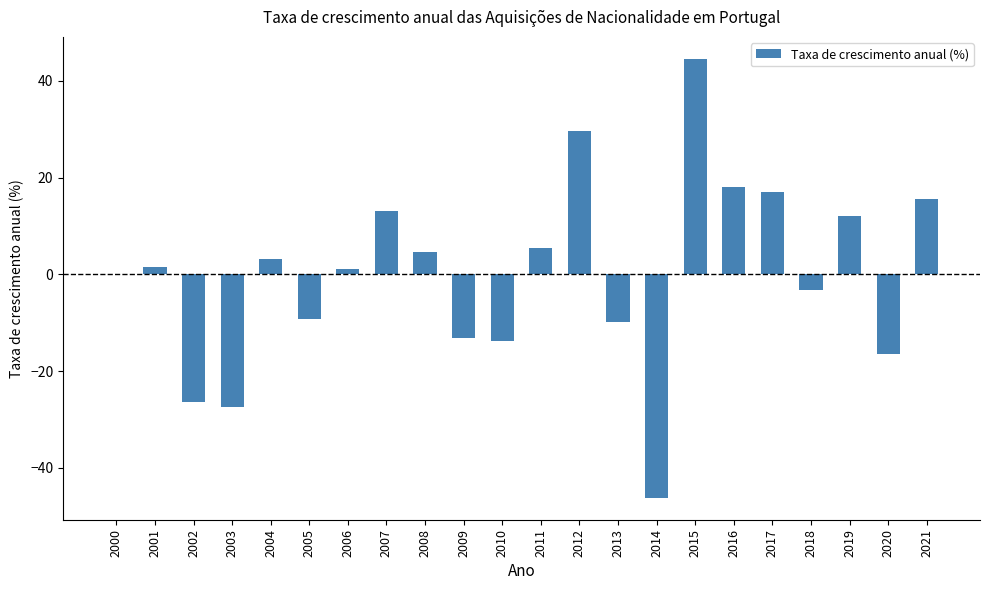

What is the change in value from 2004 to 2009?

-16.2